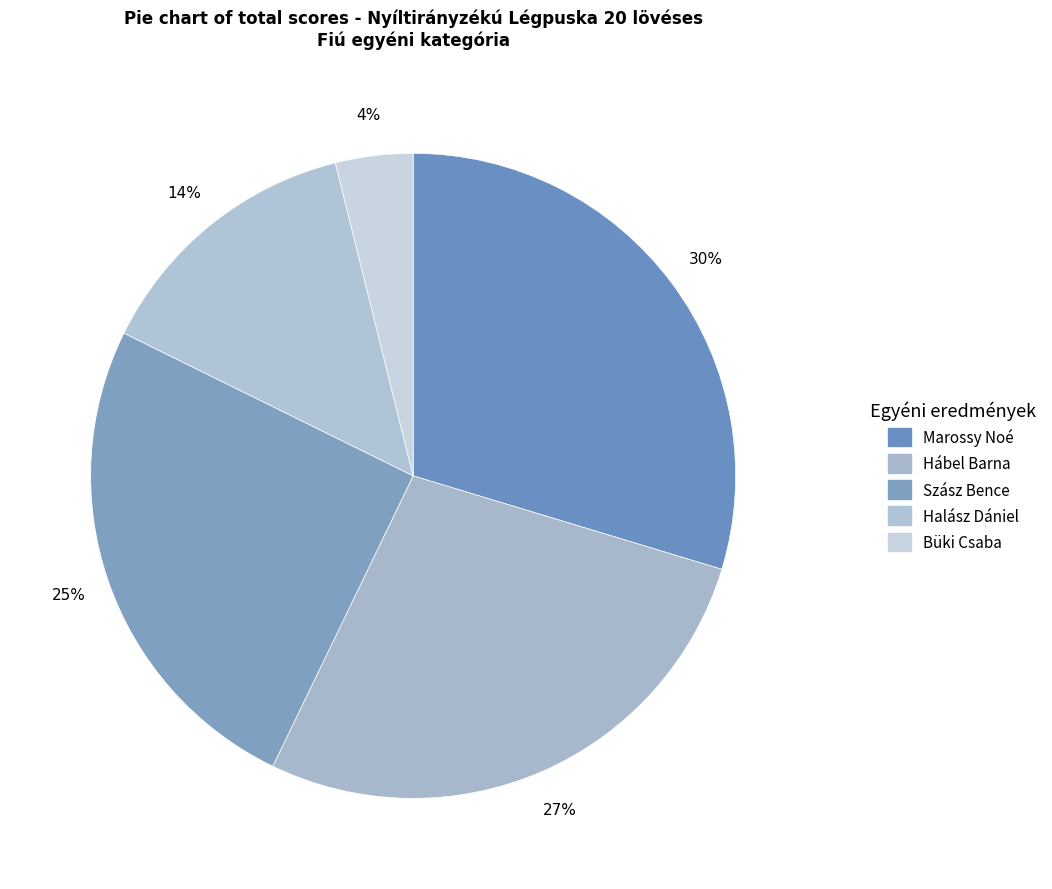

How many slices are in this pie chart?

5